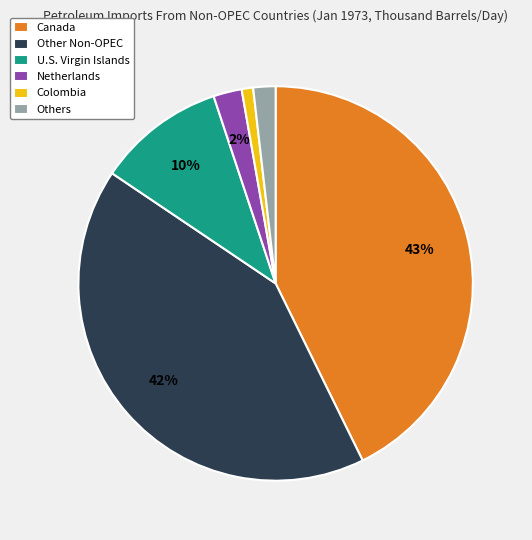

The Others slice represents 9% of the pie. True or false?

False